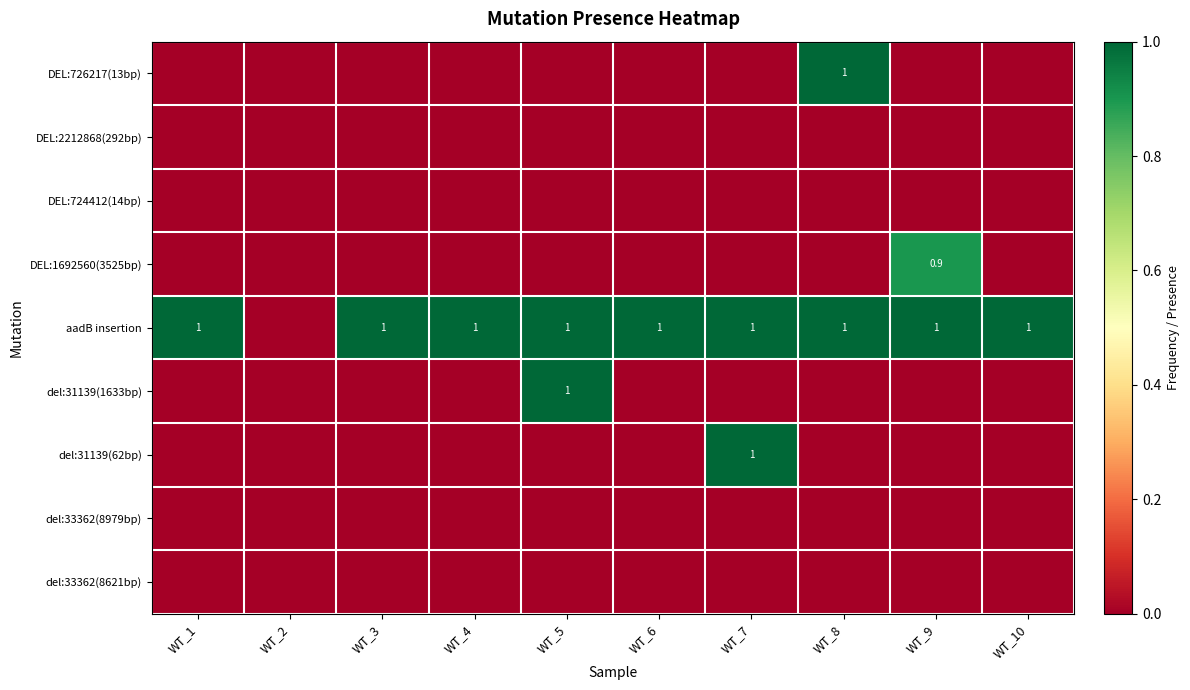

The value of aadB insertion at WT_9 is 1.0. True or false?

True